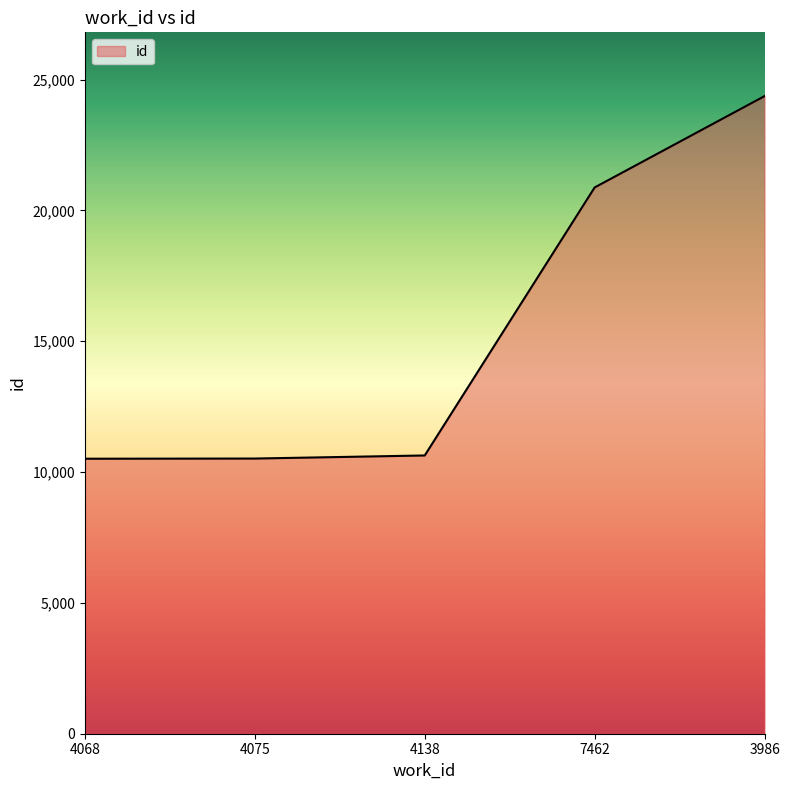

At which label is the value closest to 17441?

7462